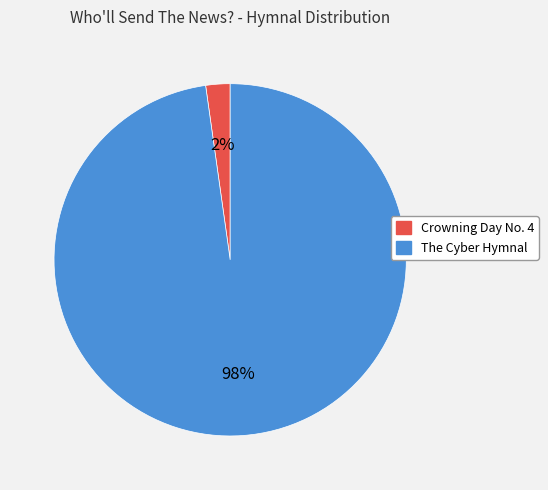

Is there a majority slice in this chart?

Yes